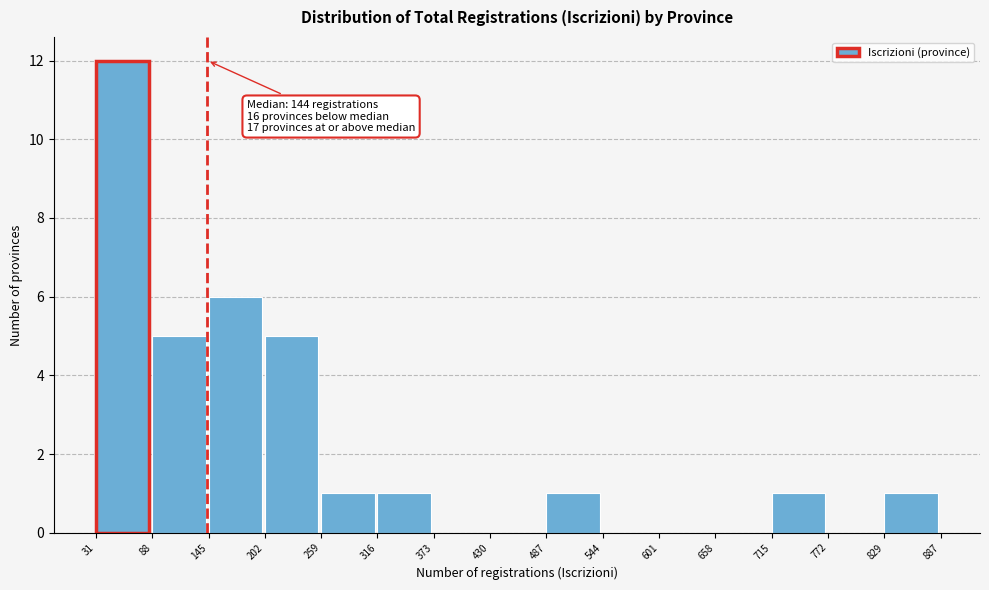

Over which range of the x-axis is the bar tallest?

31 to 88